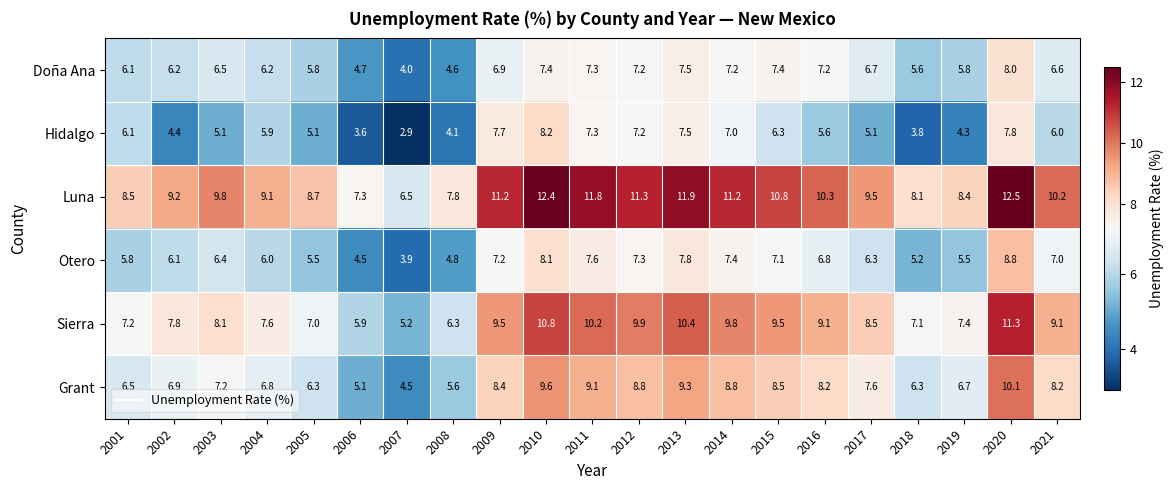

Is it true that Sierra equals 4.4 at 2002?

False